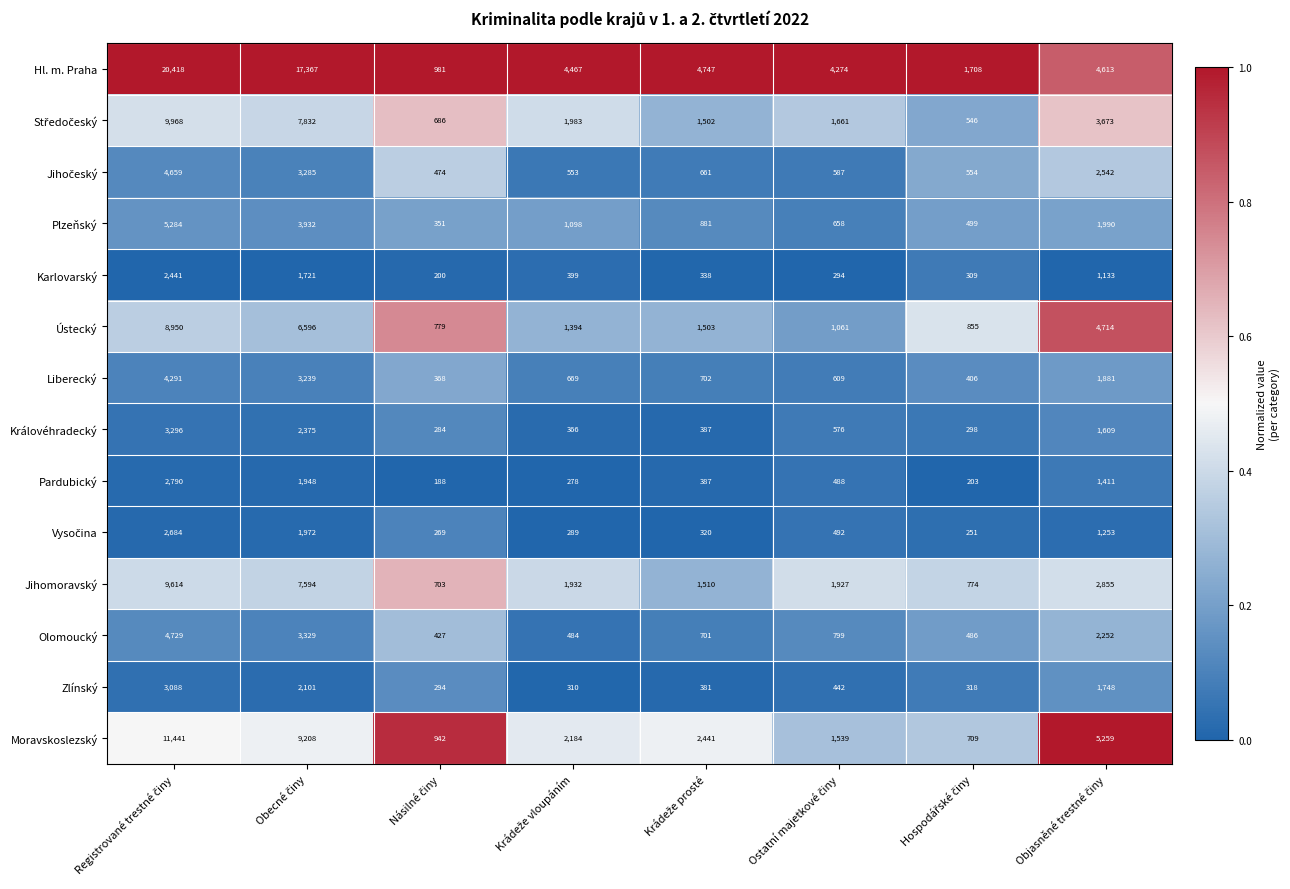

Which series has the widest spread of values?

Hl. m. Praha